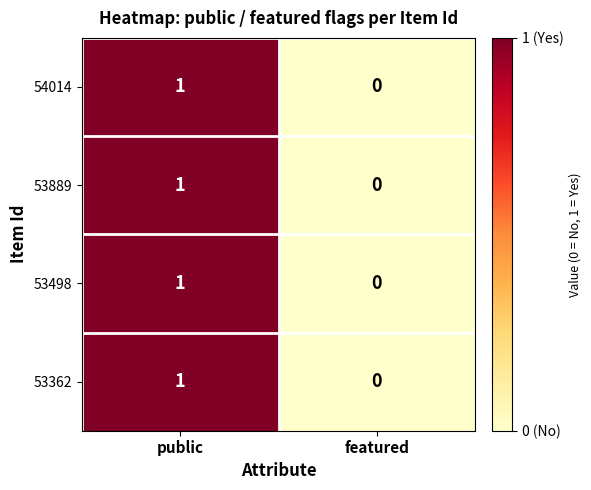

At which label does 53498 reach its minimum?

featured